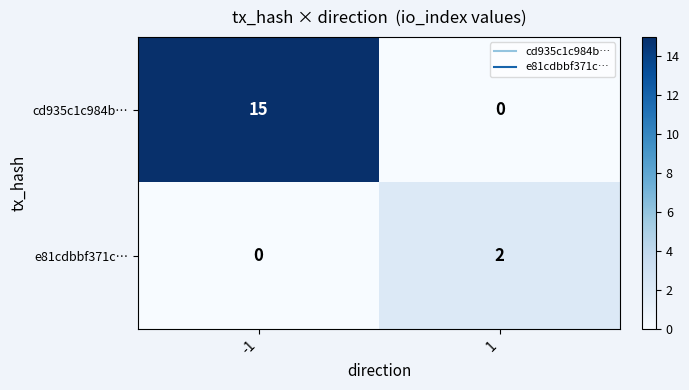

Which series has the largest total across all categories?

cd935c1c984b…